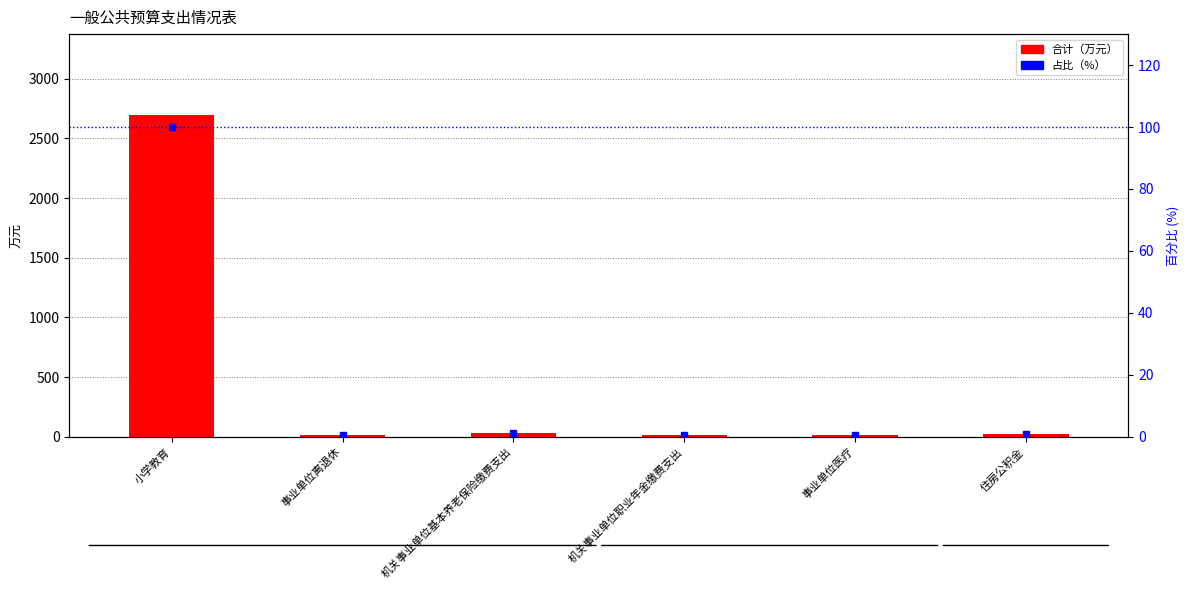

What is the difference between the second highest and second lowest values in the 占比（%） series?

0.7